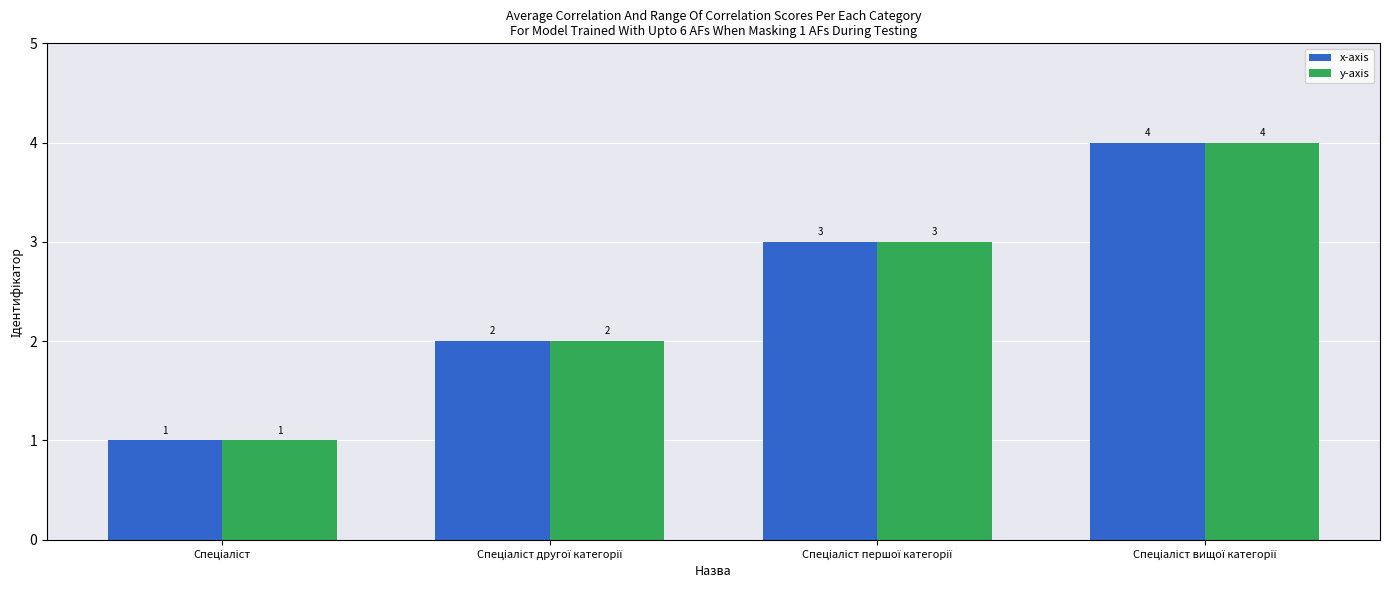

Does the chart contain any negative values?

No